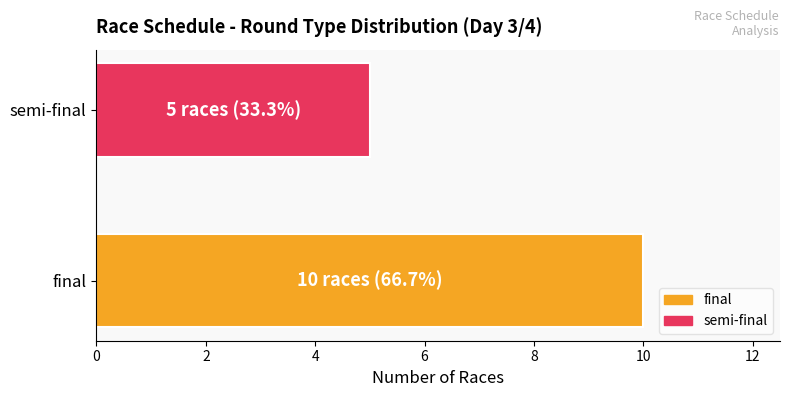

Reading top to bottom, what are all the values shown in this chart?

semi-final=5	final=10